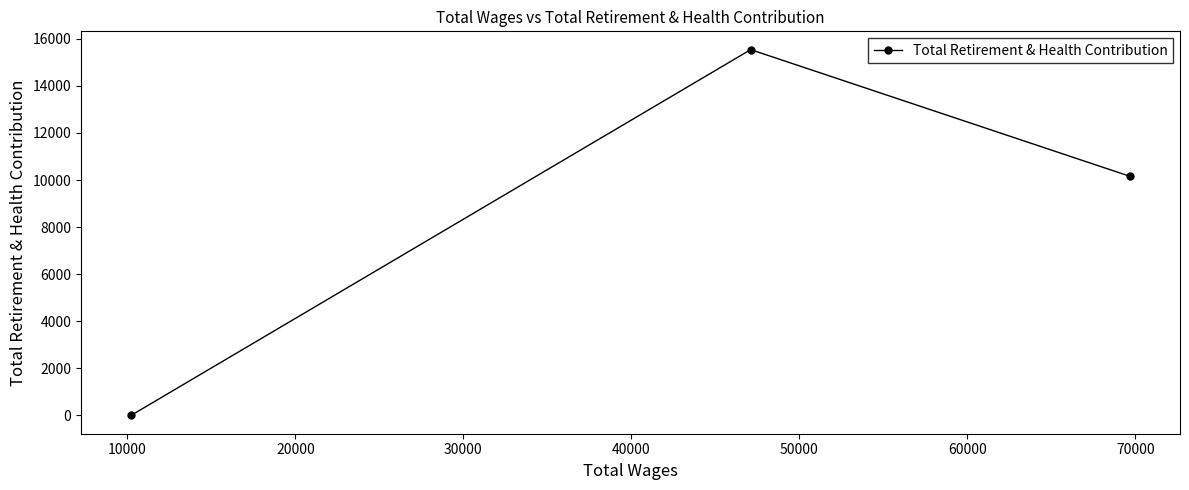

What is the maximum value shown in the chart?

15540